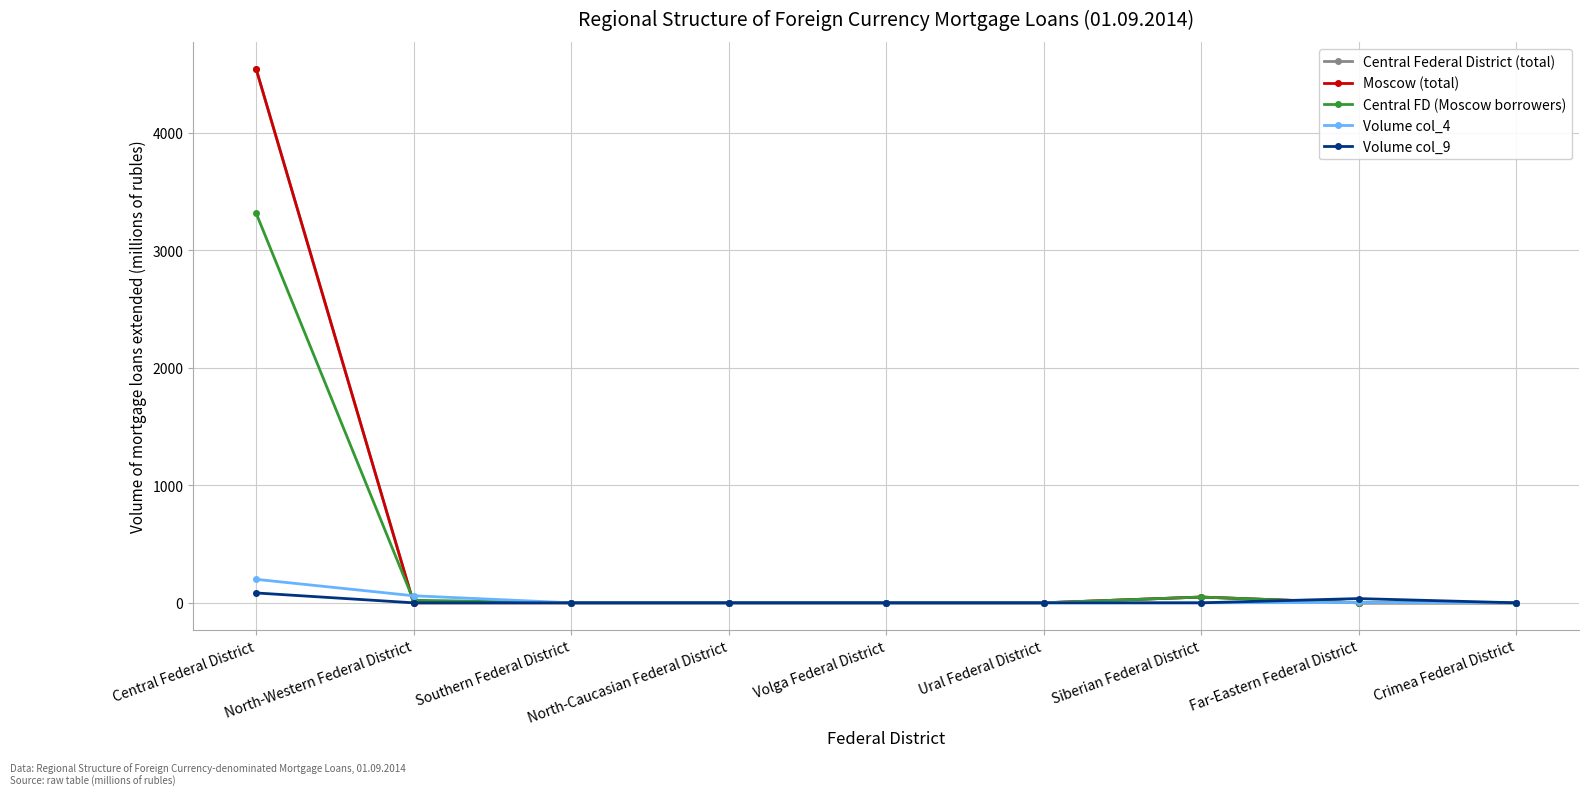

Does the chart have visible grid lines?

Yes